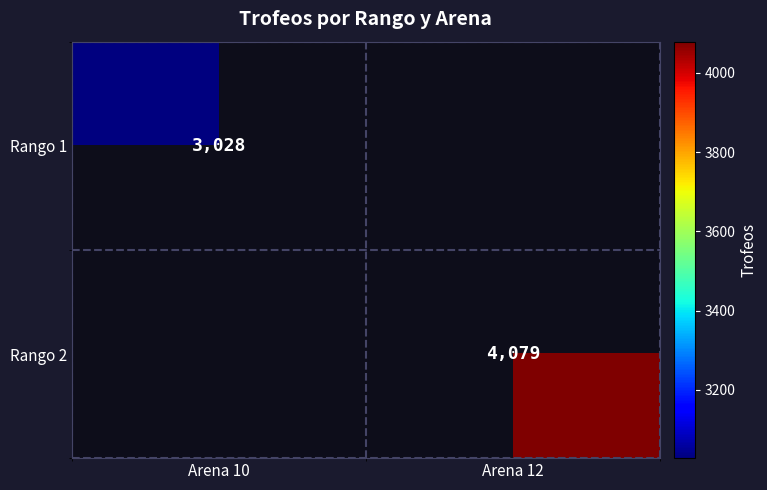

Is the value of Rango 2 at Arena 12 greater than the value of Rango 1 at Arena 10?

Yes